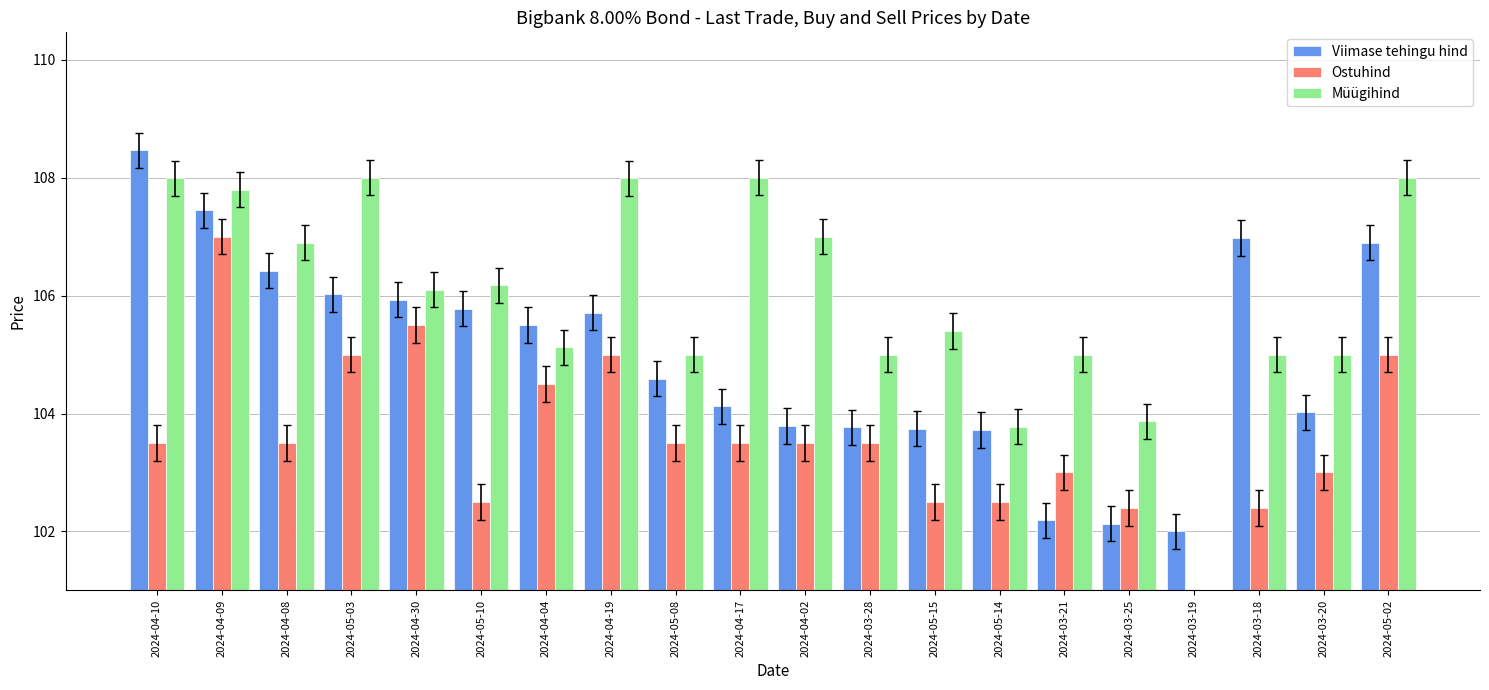

How many bars are there in each group?

3